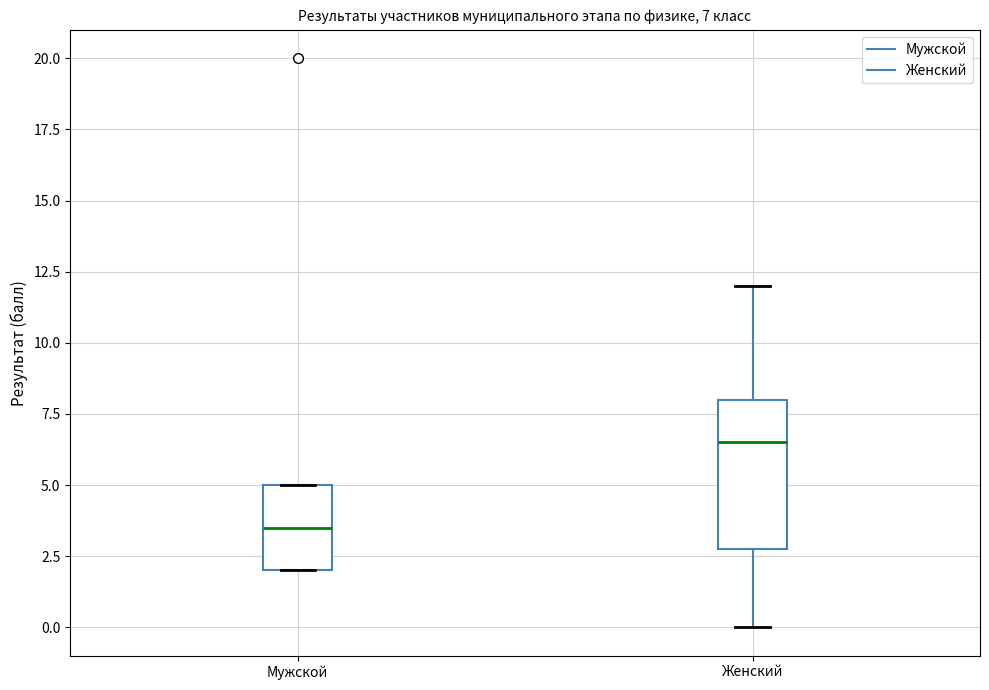

Which box has the highest median line?

Женский